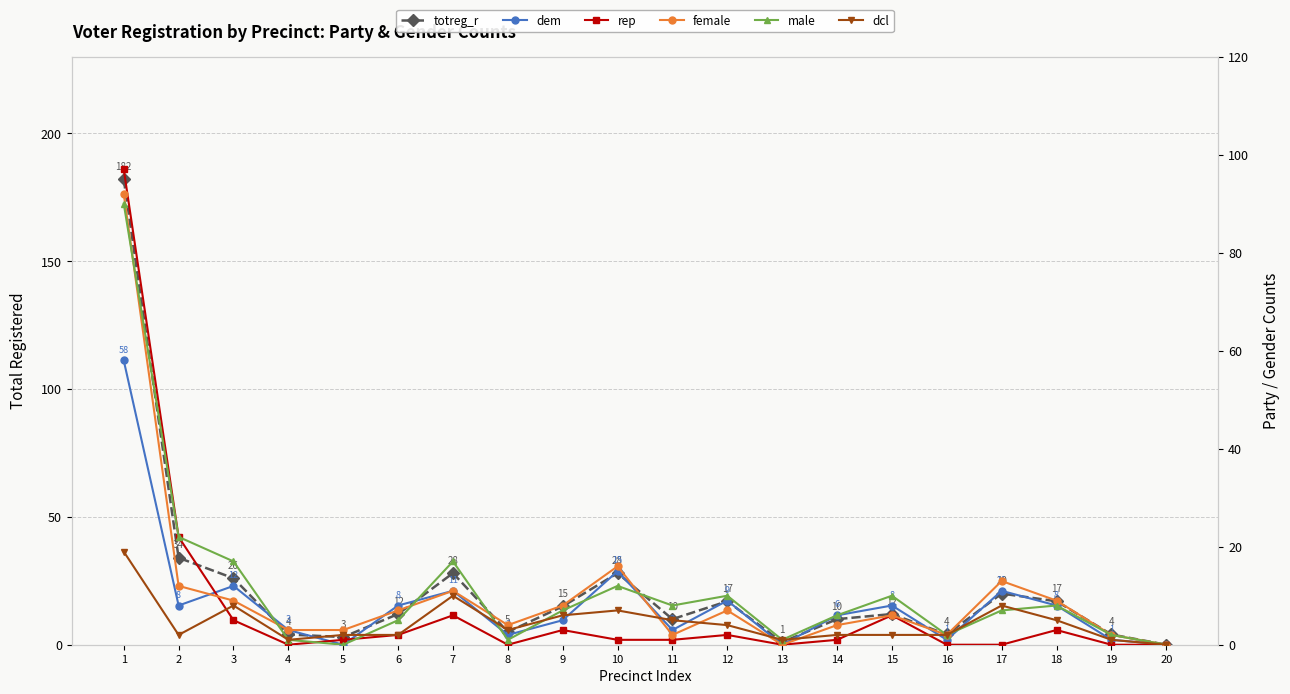

How many lines are shown in the chart?

6